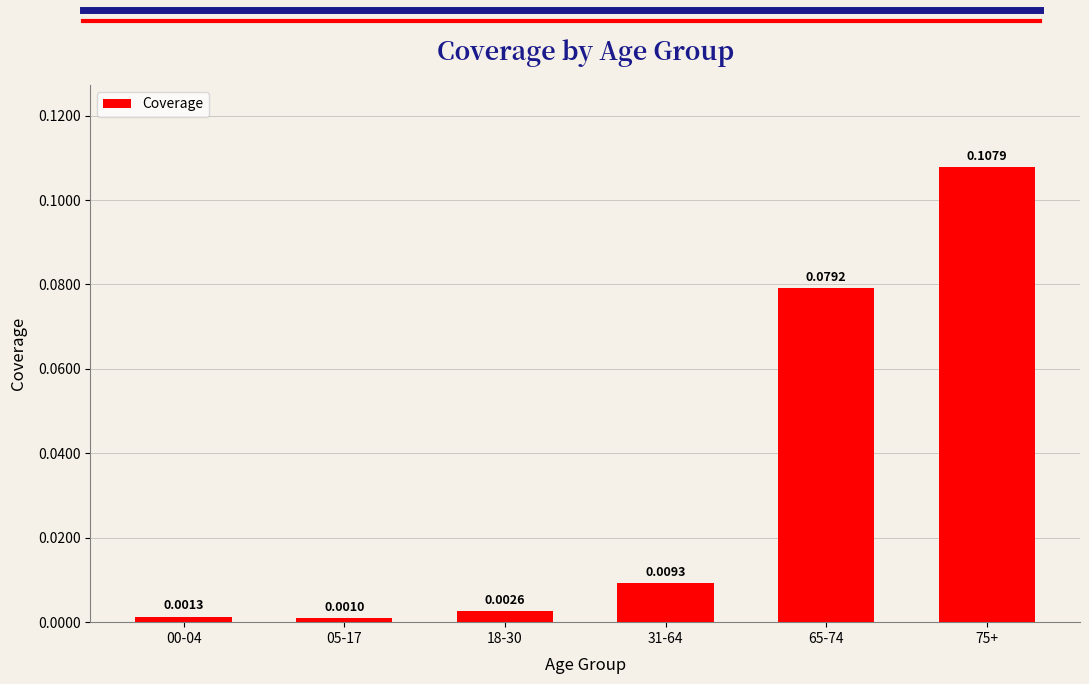

Which has a higher value, 75+ or 05-17?

75+